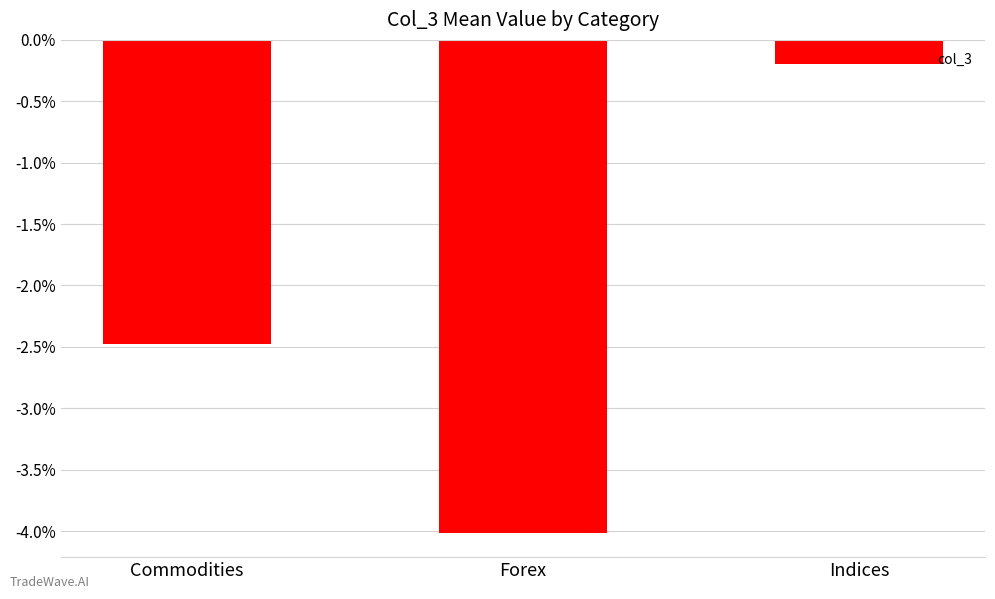

The chart shows a value of -1.1 at Commodities. True or false?

False